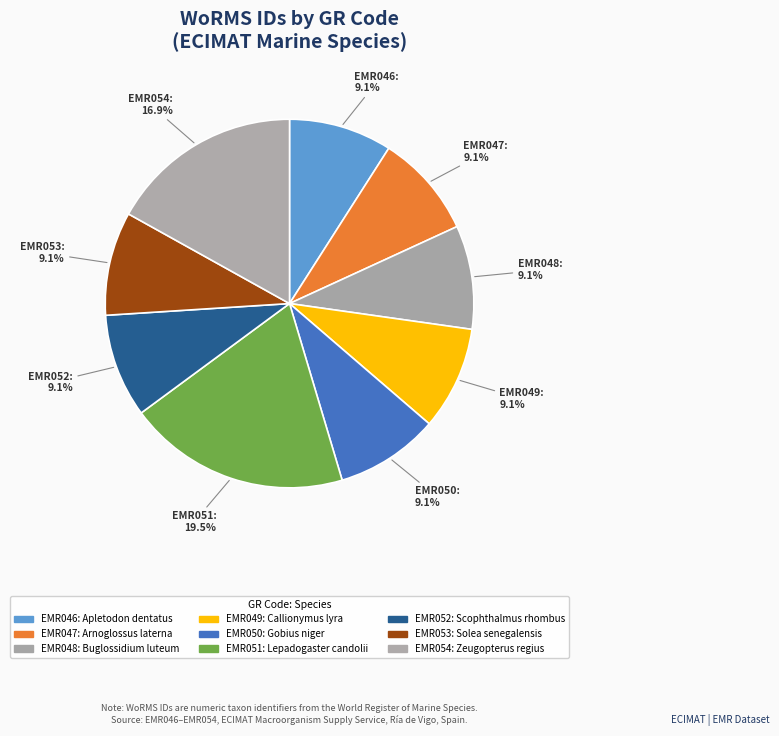

What percentage do EMR046 and EMR050 together represent?

18.1%